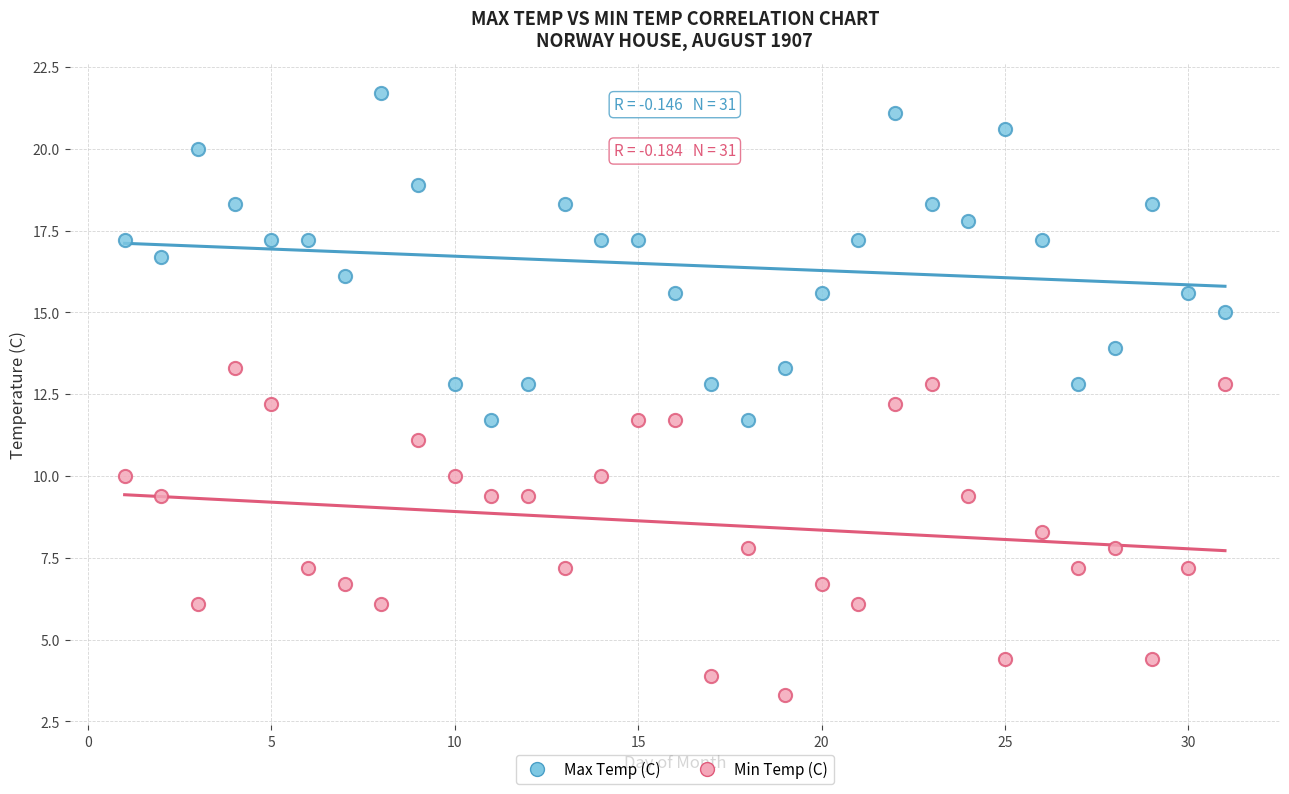

What are all the series names shown in the legend?

Max Temp (C), Min Temp (C)